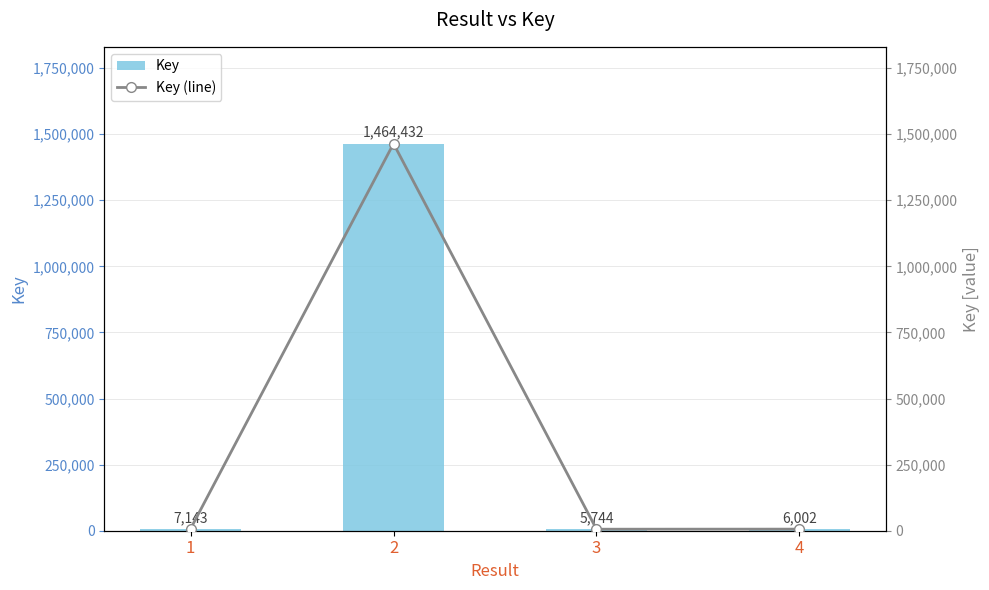

What is the value of the Key bar at the 1st from the left?

7143